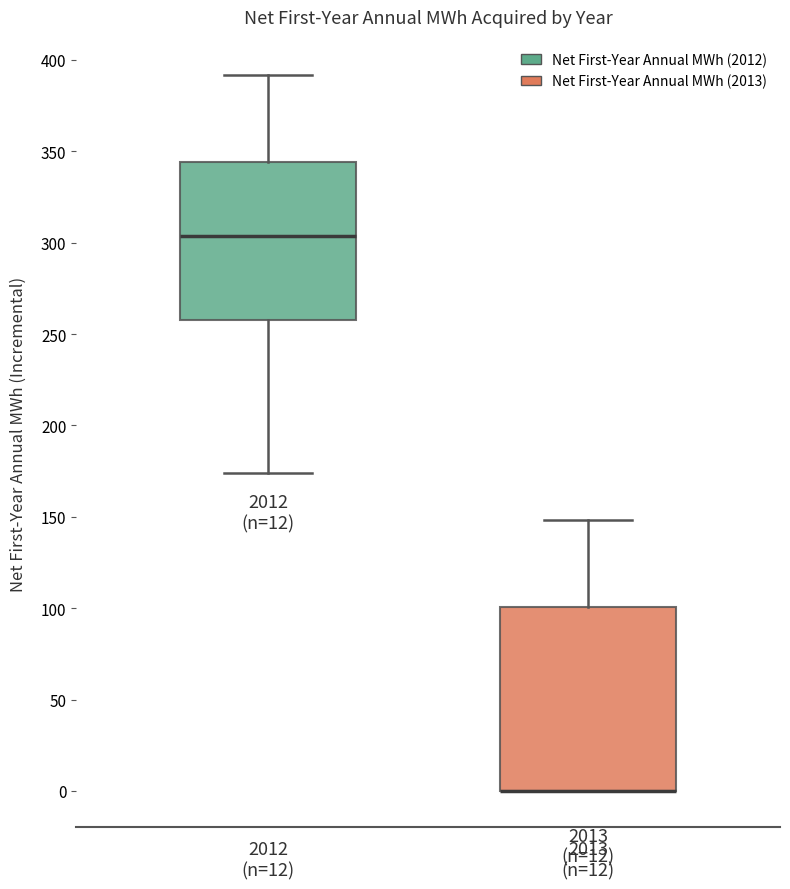

Where is the lower edge of the box for 2012 (n=12) on the y-axis? The values are not printed on the chart, so give them approximately, as read against the axis.

255